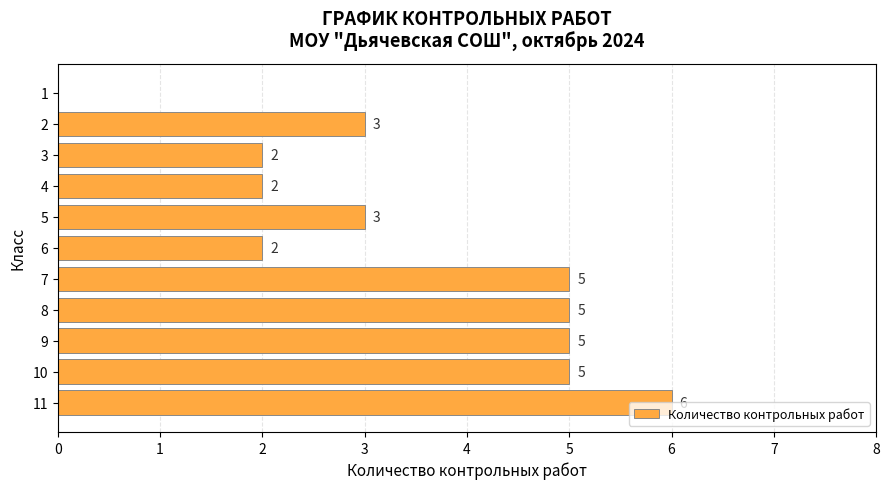

What is the maximum value shown in the chart?

6